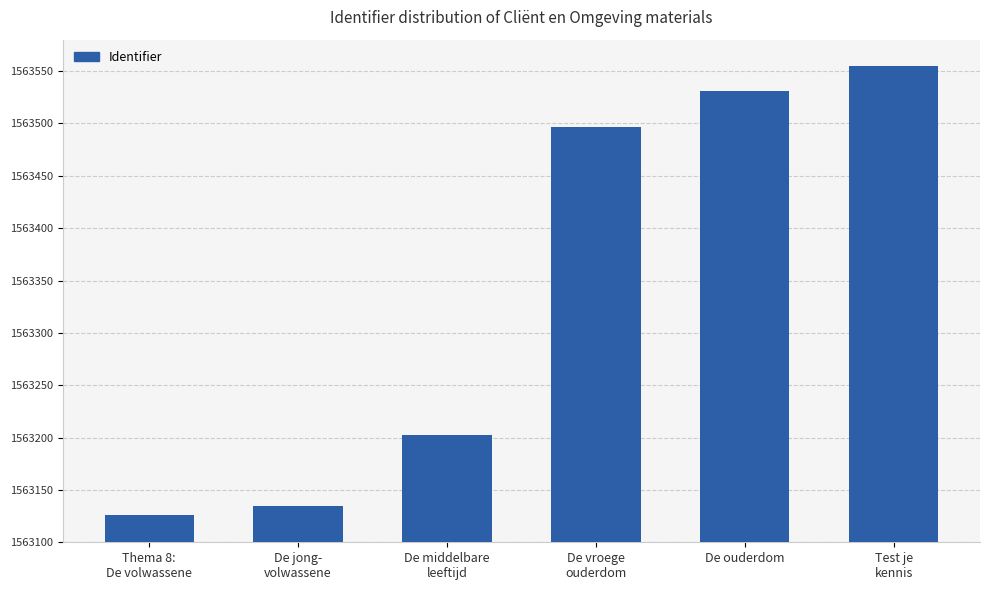

True or false: the data shows 159 at De middelbare
leeftijd.

False